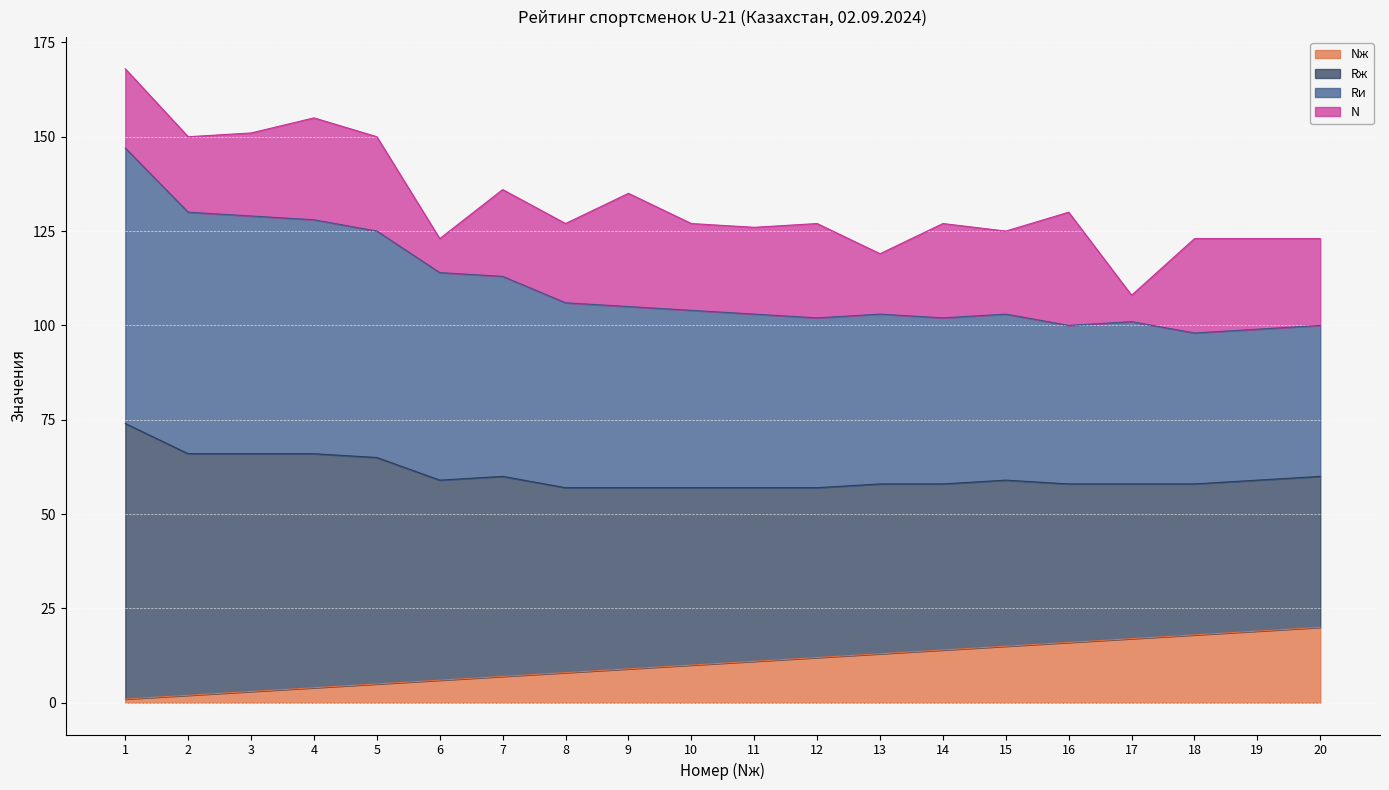

Is the value of Rж at 4 greater than the value of Nж at 15?

Yes